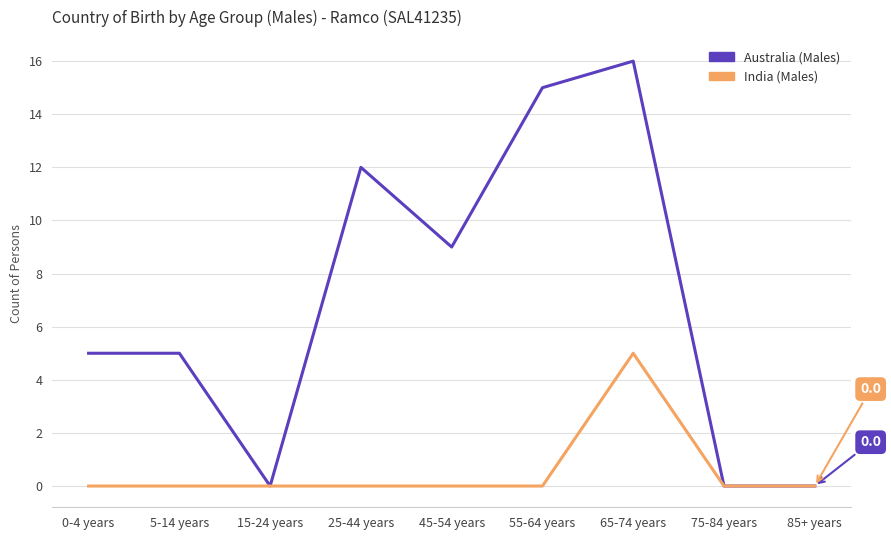

Reading right to left, extract all data points from this chart.

Australia (Males): 0	0	16	15	9	12	0	5	5
India (Males): 0	0	5	0	0	0	0	0	0